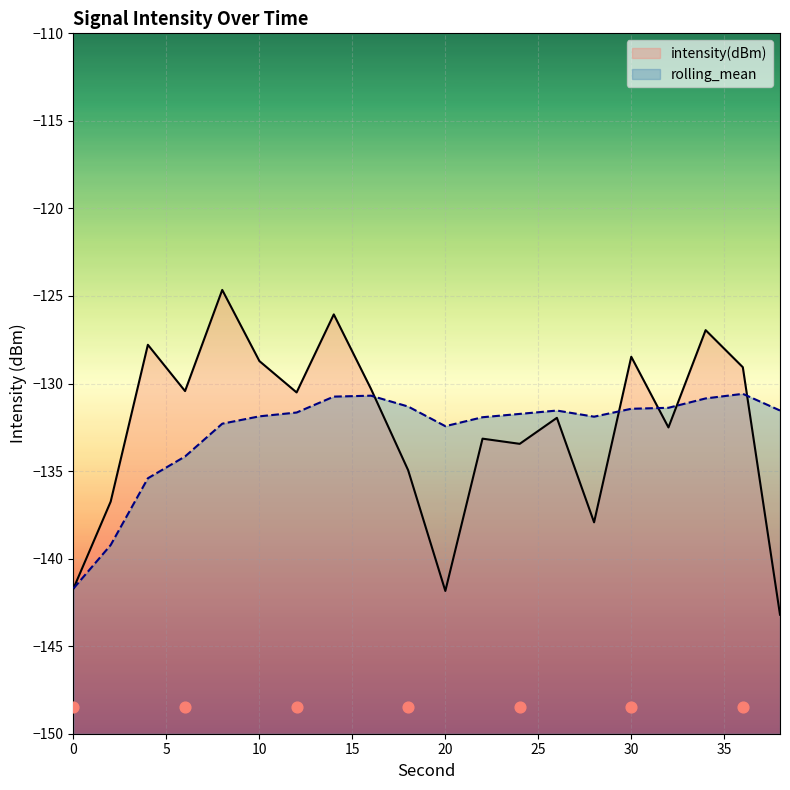

Which series has the widest spread of Y values?

intensity(dBm)